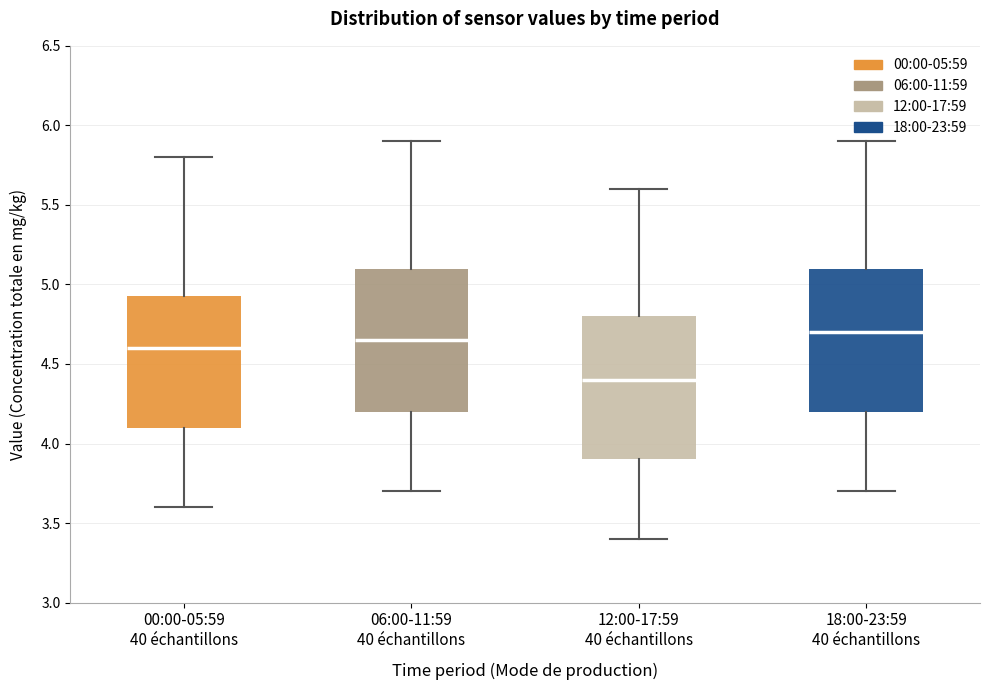

Reading left to right, transcribe this box plot: for each box, give where its median line is, the range the box spans, and where its two whiskers end, as read against the y-axis. The values are not printed on the chart, so give them approximately, as read against the axis.

00:00-05:59 40 échantillons: median 4.60, box 4.10 to 4.95, whiskers 3.60 to 5.80
06:00-11:59 40 échantillons: median 4.65, box 4.20 to 5.10, whiskers 3.70 to 5.90
12:00-17:59 40 échantillons: median 4.40, box 3.90 to 4.80, whiskers 3.40 to 5.60
18:00-23:59 40 échantillons: median 4.70, box 4.20 to 5.10, whiskers 3.70 to 5.90